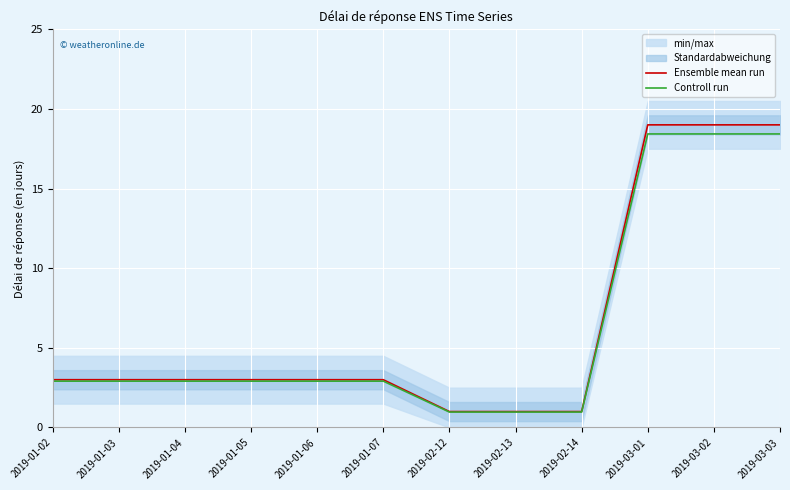

What is the difference between the maximum and minimum values in the Ensemble mean run series?

18.0